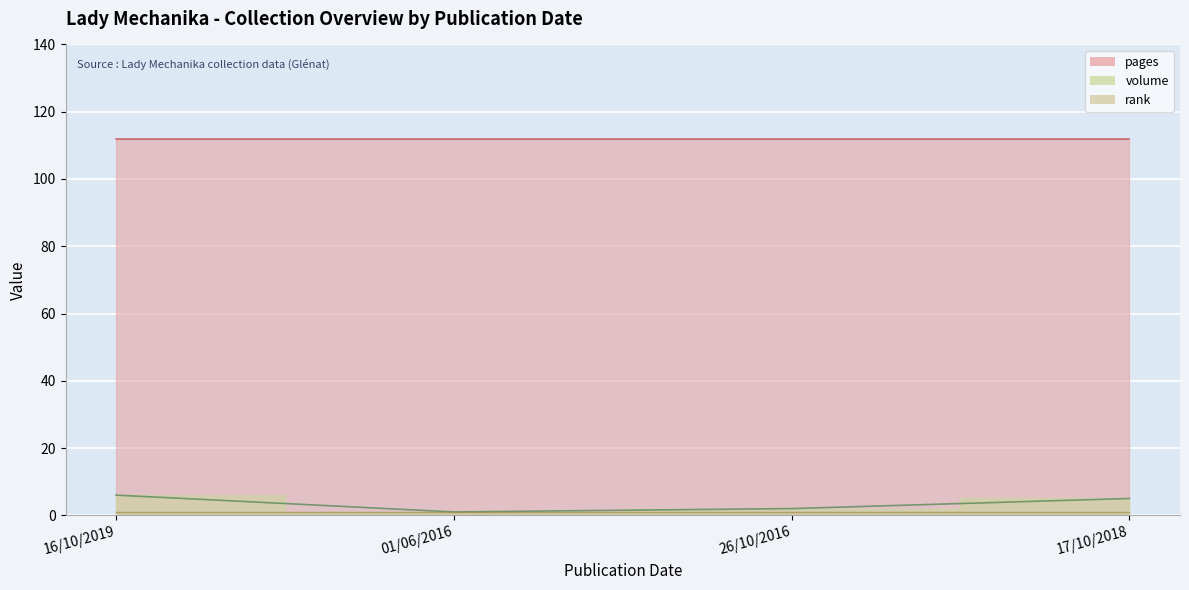

Where is pages nearest to the value 112?

16/10/2019